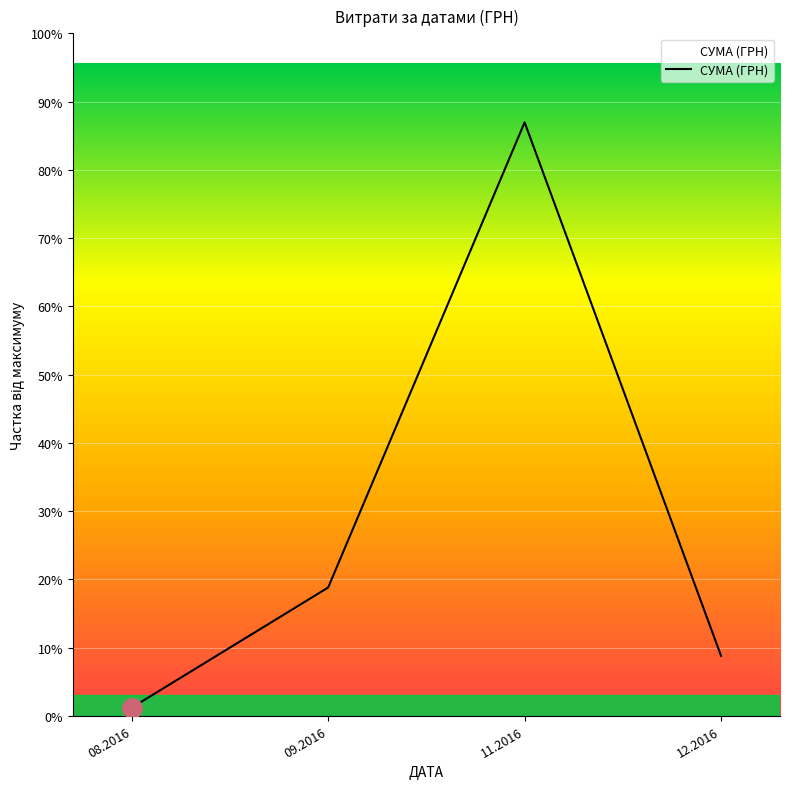

Is this an area chart (filled region under the line)?

Yes